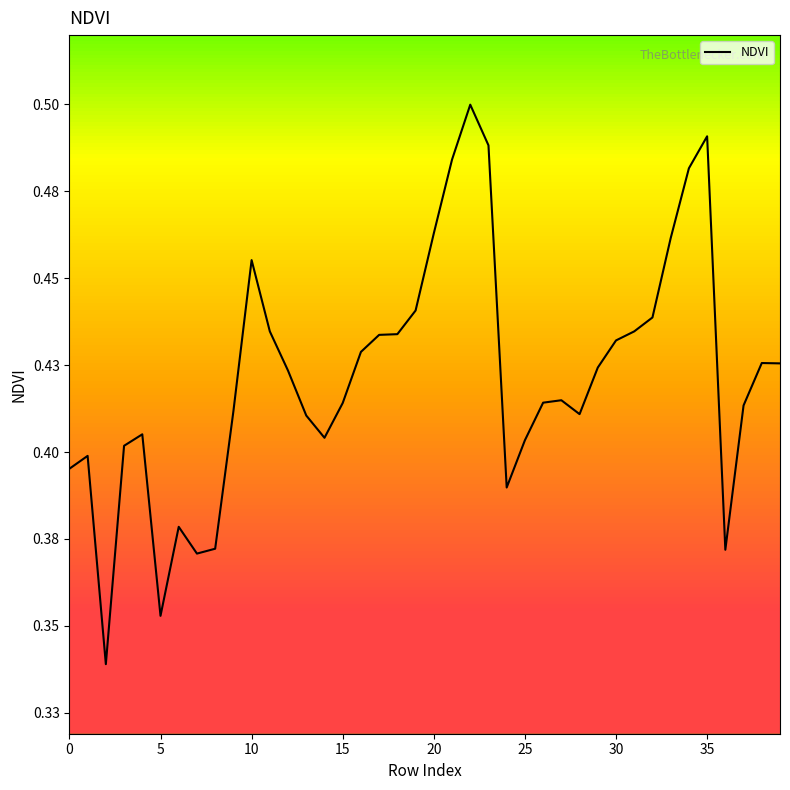

Count the values in the range 0 to 1.

40